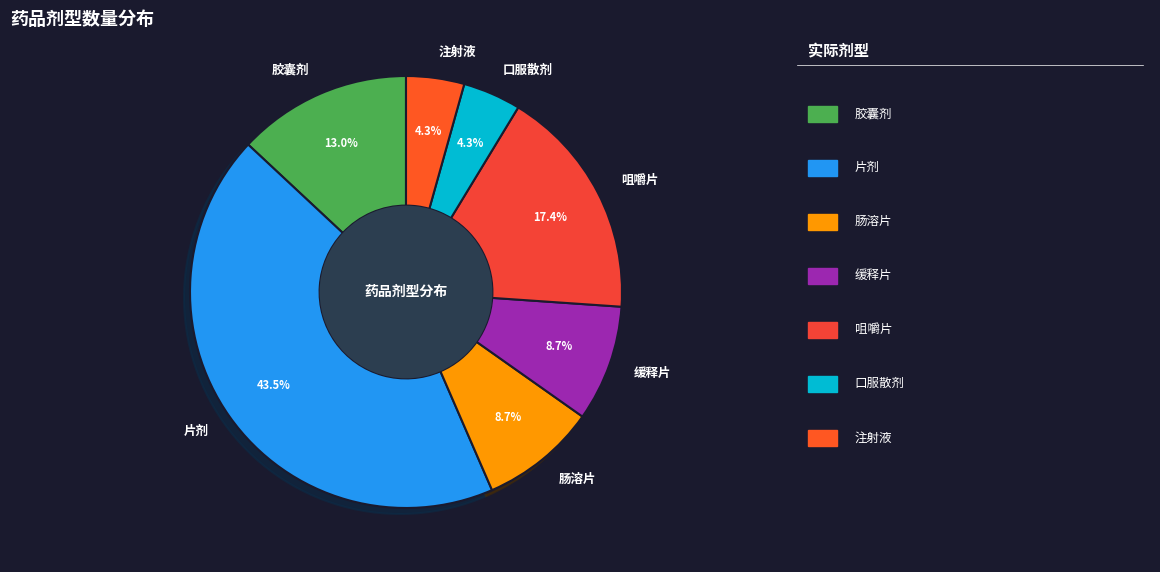

Which category has the biggest portion of the pie?

片剂